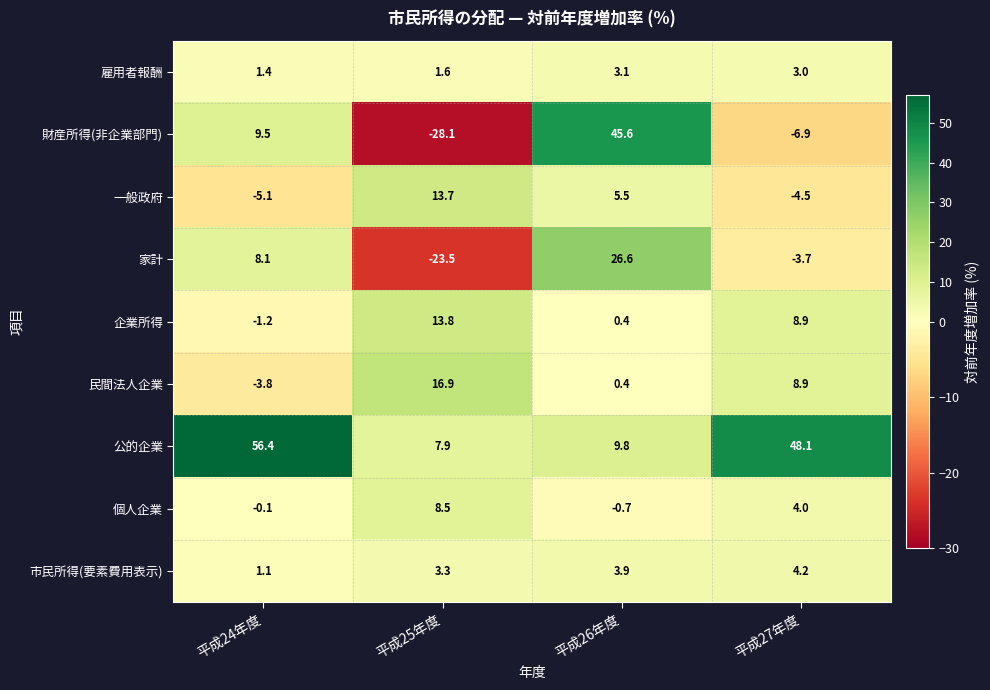

What is the difference between the 市民所得(要素費用表示) values at 平成26年度 and 平成27年度?

0.3